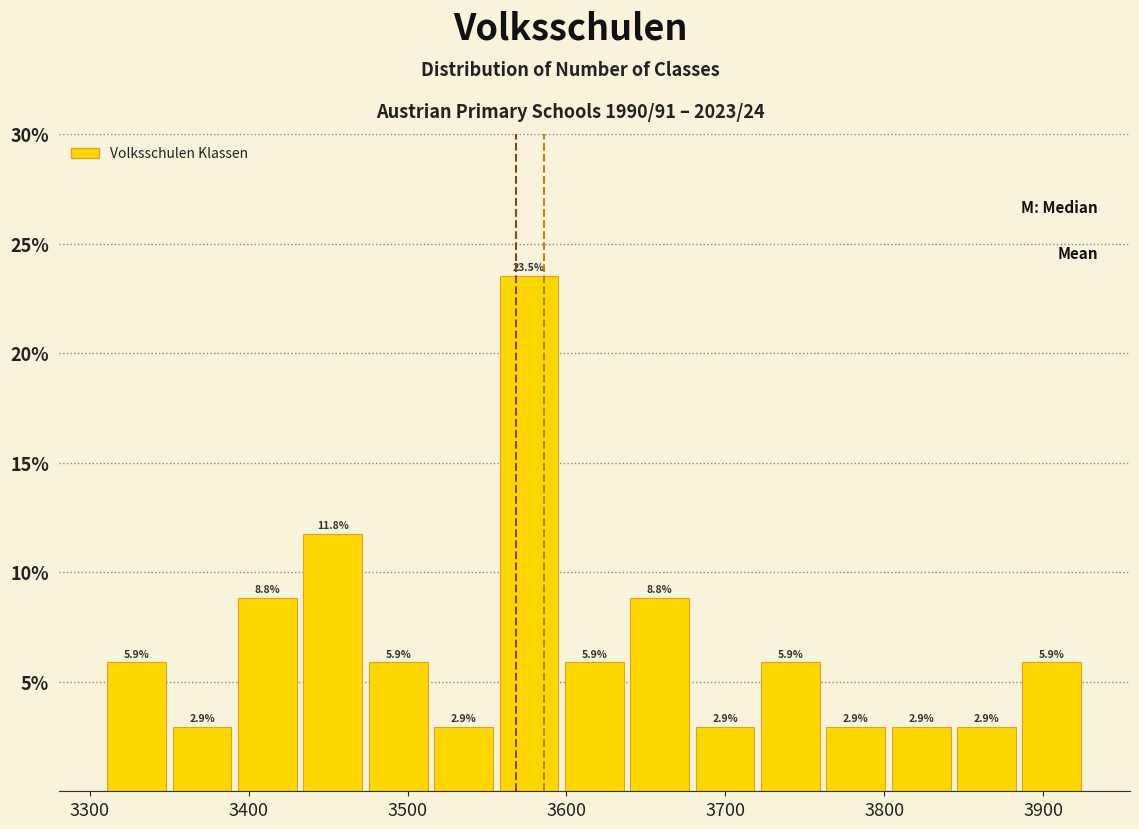

Reading left to right, transcribe this chart: for each bar, give the range it covers on the x-axis and its height. The bar edges are not printed on the chart, so give them approximately, as read against the axis.

3310 to 3350: 5.9
3350 to 3390: 2.9
3390 to 3430: 8.8
3430 to 3470: 11.8
3470 to 3510: 5.9
3510 to 3560: 2.9
3560 to 3600: 23.5
3600 to 3640: 5.9
3640 to 3680: 8.8
3680 to 3720: 2.9
3720 to 3760: 5.9
3760 to 3800: 2.9
3800 to 3840: 2.9
3840 to 3880: 2.9
3880 to 3930: 5.9